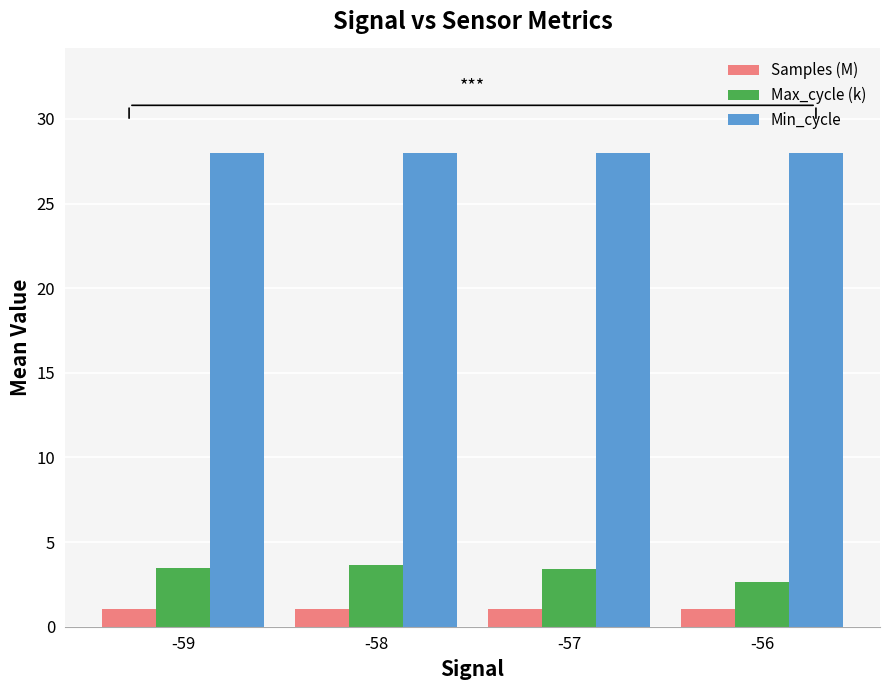

At which label does Max_cycle (k) reach its minimum?

-56